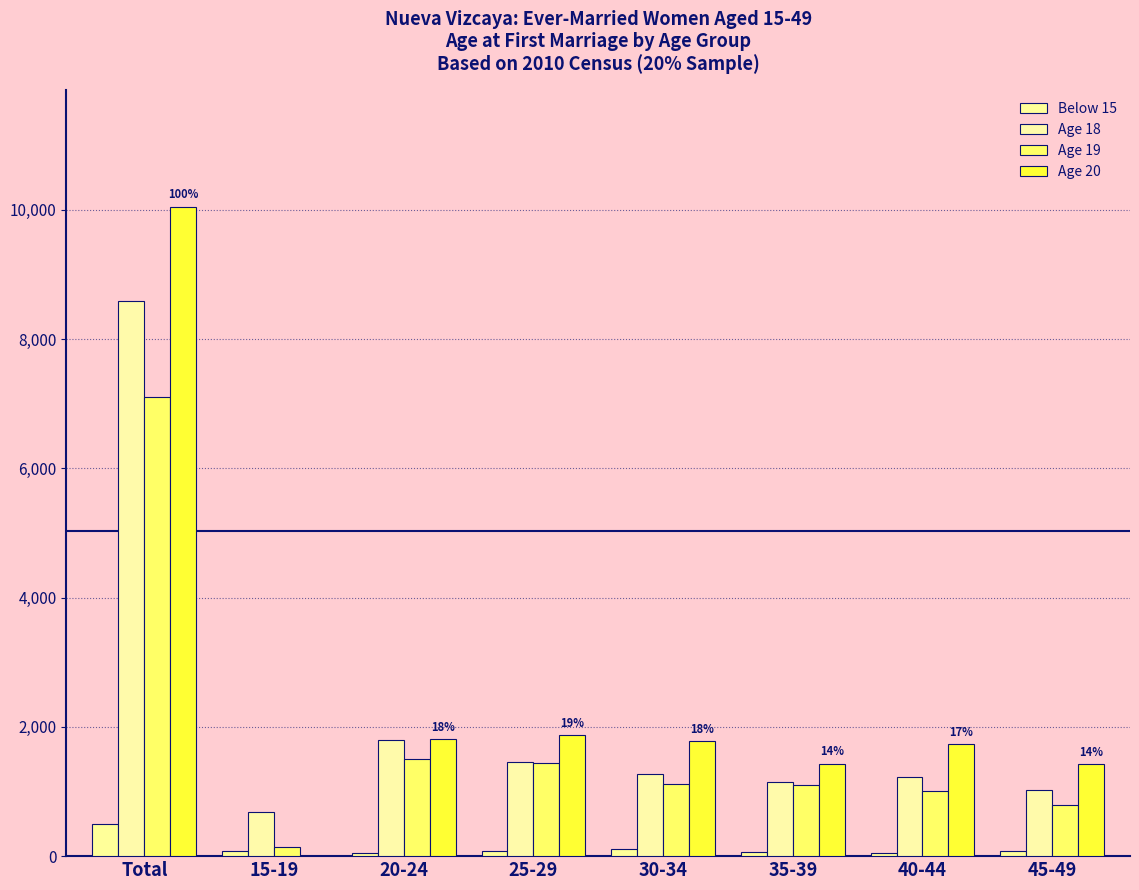

What is the label of the 8th bar from the right?

Total